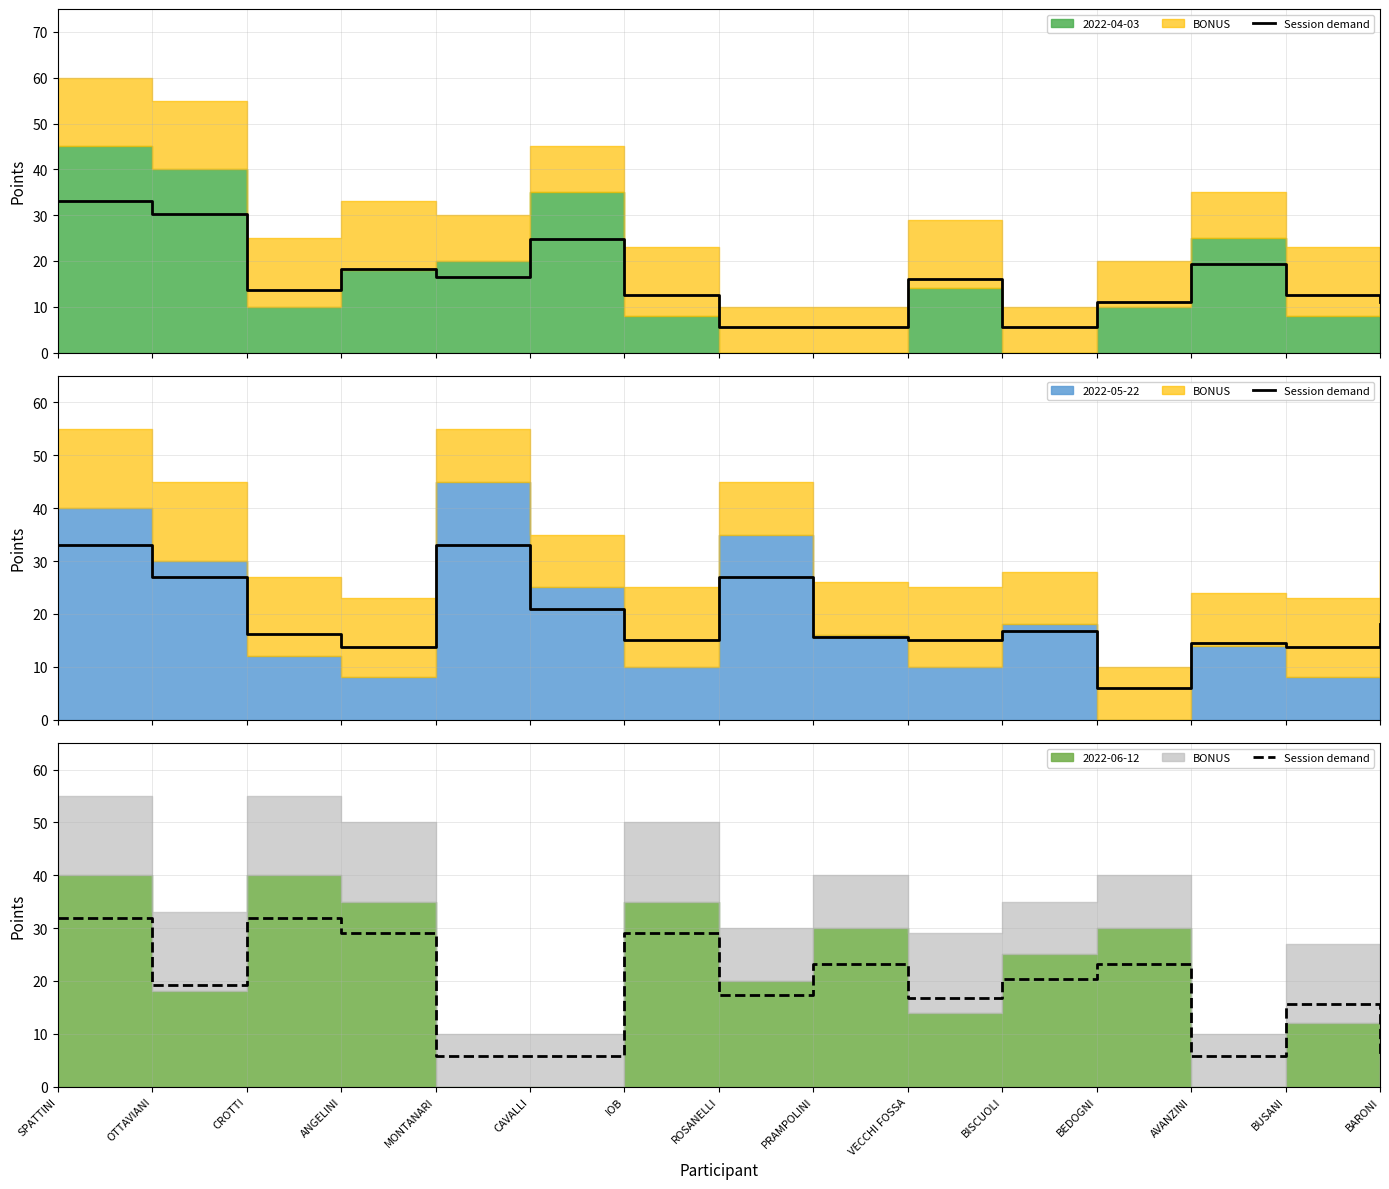

Which label corresponds to the largest value in the chart?

SPATTINI